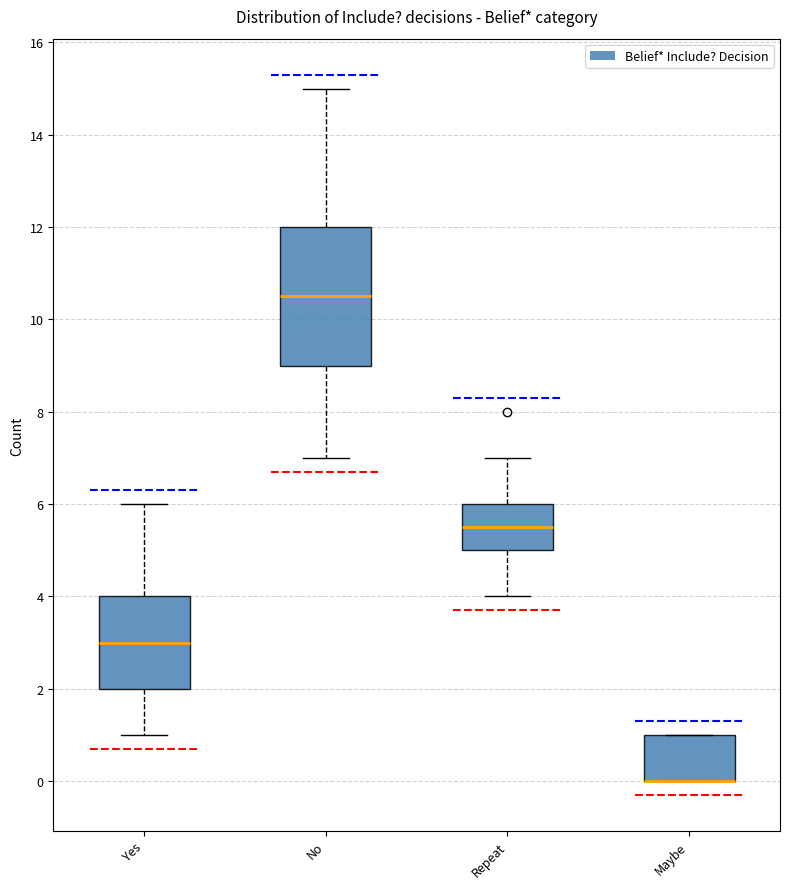

Reading left to right, transcribe this box plot: for each box, give where its median line is, the range the box spans, and where its two whiskers end, as read against the y-axis. The values are not printed on the chart, so give them approximately, as read against the axis.

Yes: median 3.0, box 2.0 to 4.0, whiskers 1.0 to 6.0
No: median 10.6, box 9.0 to 12.0, whiskers 7.0 to 15.0
Repeat: median 5.6, box 5.0 to 6.0, whiskers 4.0 to 7.0
Maybe: median 0.0 (drawn on the box's lower edge), box 0.0 to 1.0, whiskers 0.0 to 1.0